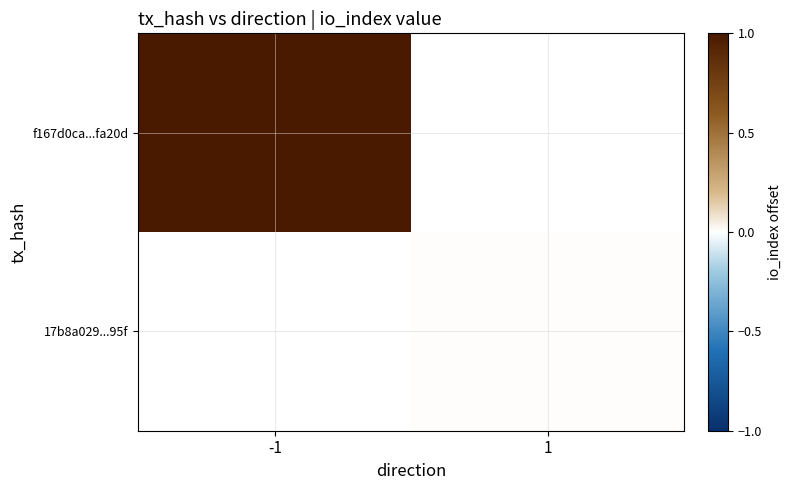

Rank the categories by 17b8a029...95f value from lowest to highest.

-1, 1